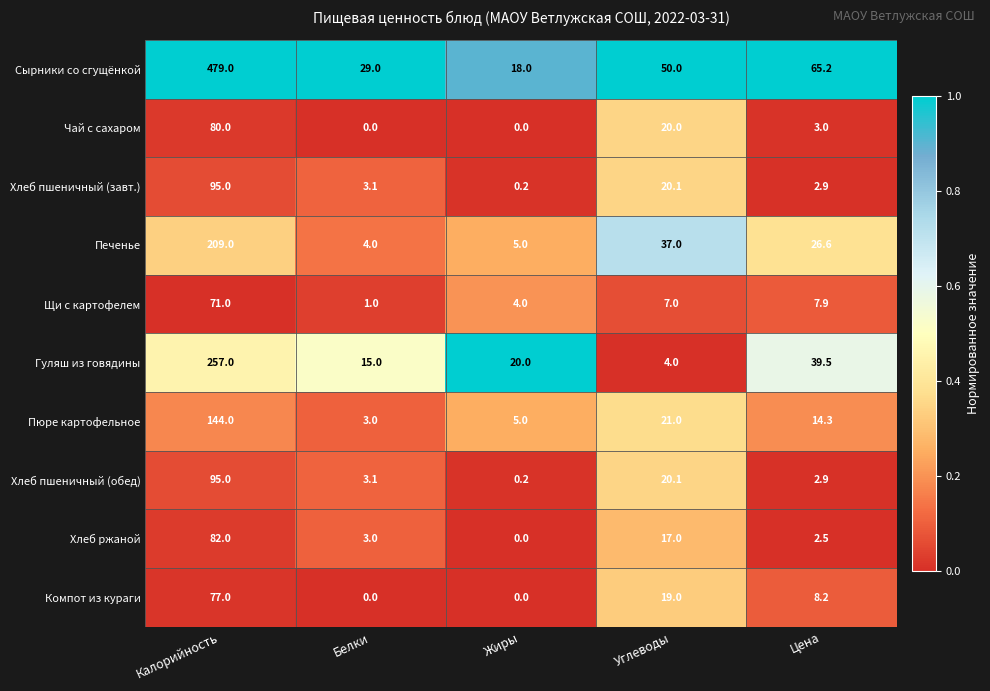

How many series are shown in this chart?

10